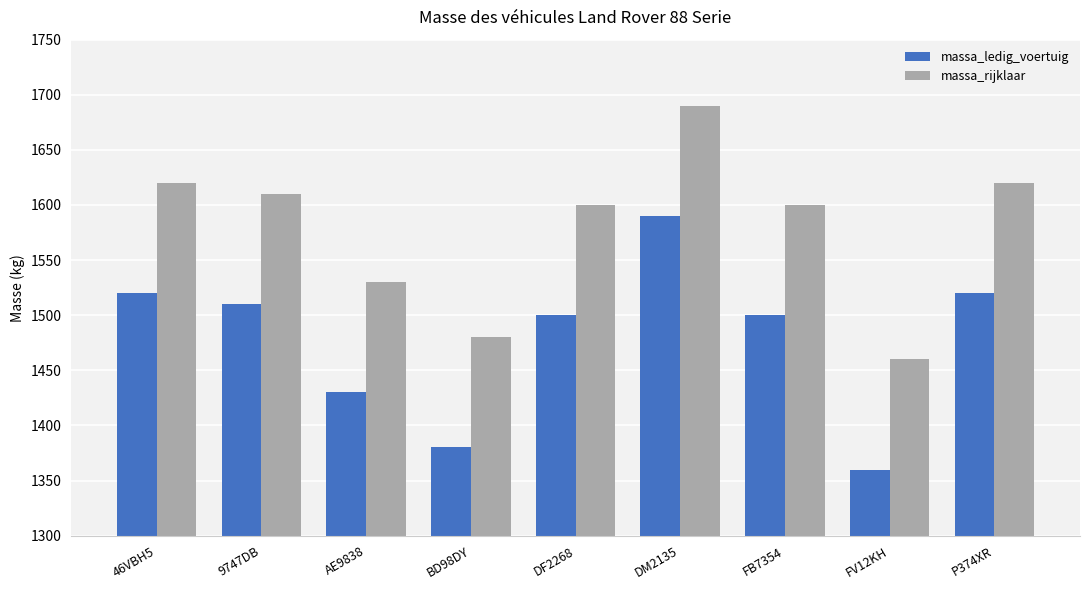

What is the label of the 5th bar from the left?

DF2268